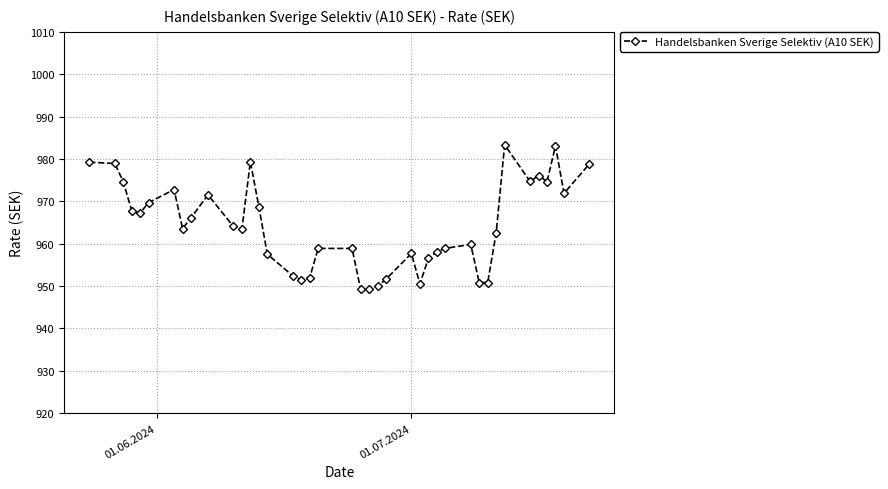

What is the value of the 21st point from the left?

949.3